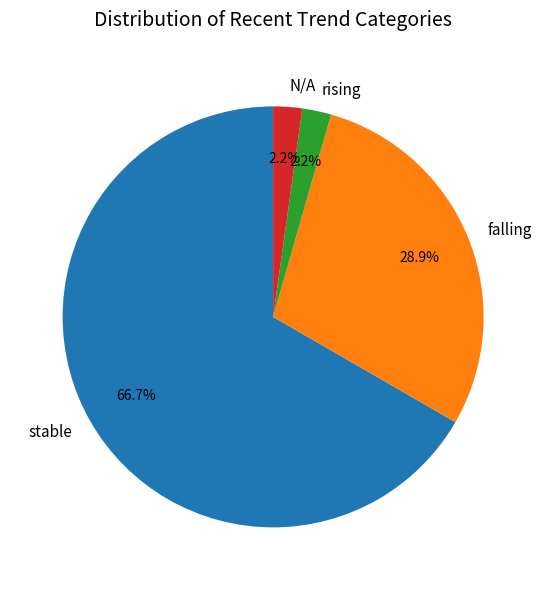

What is the largest slice in the pie chart?

stable